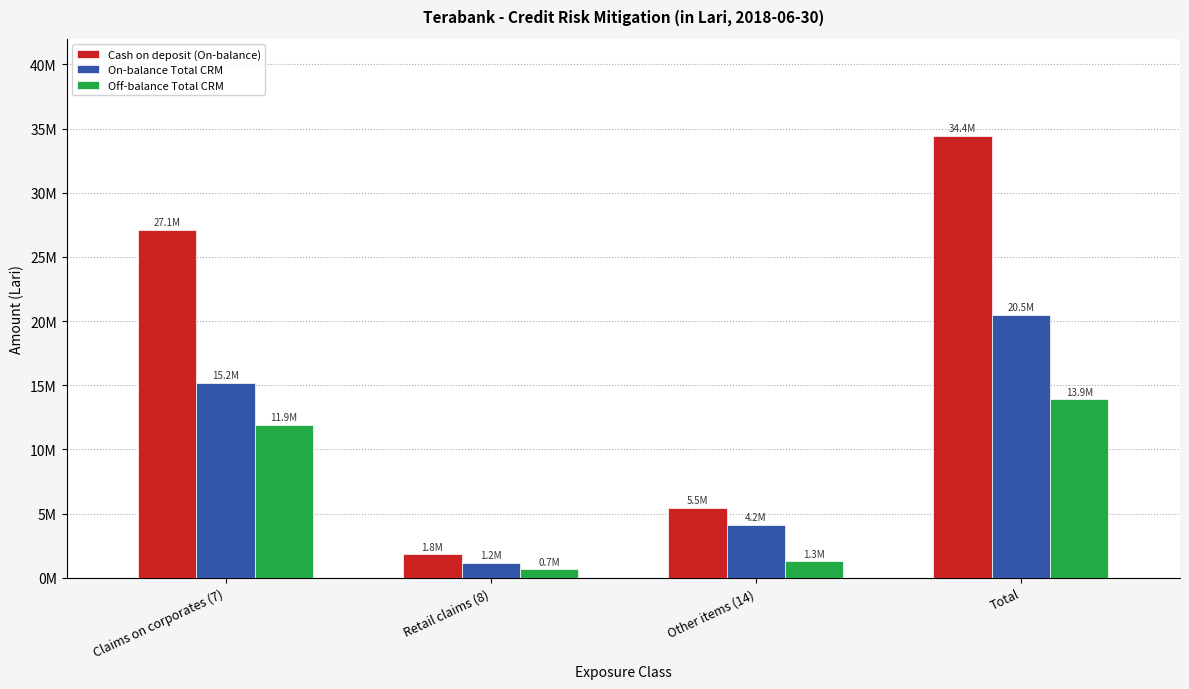

Does the chart contain any negative values?

No